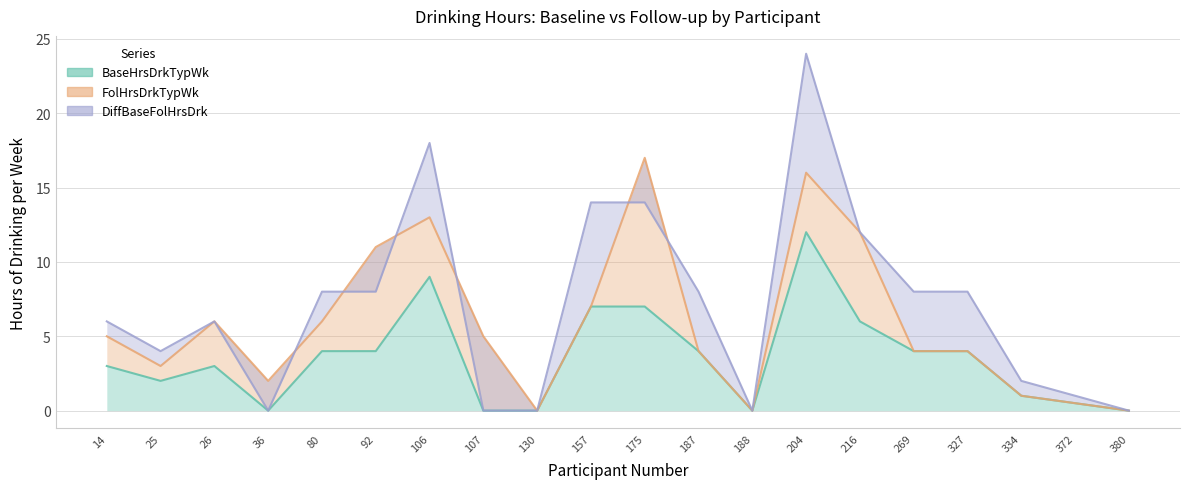

True or false: FolHrsDrkTypWk has more than 2 interior local peaks.

True